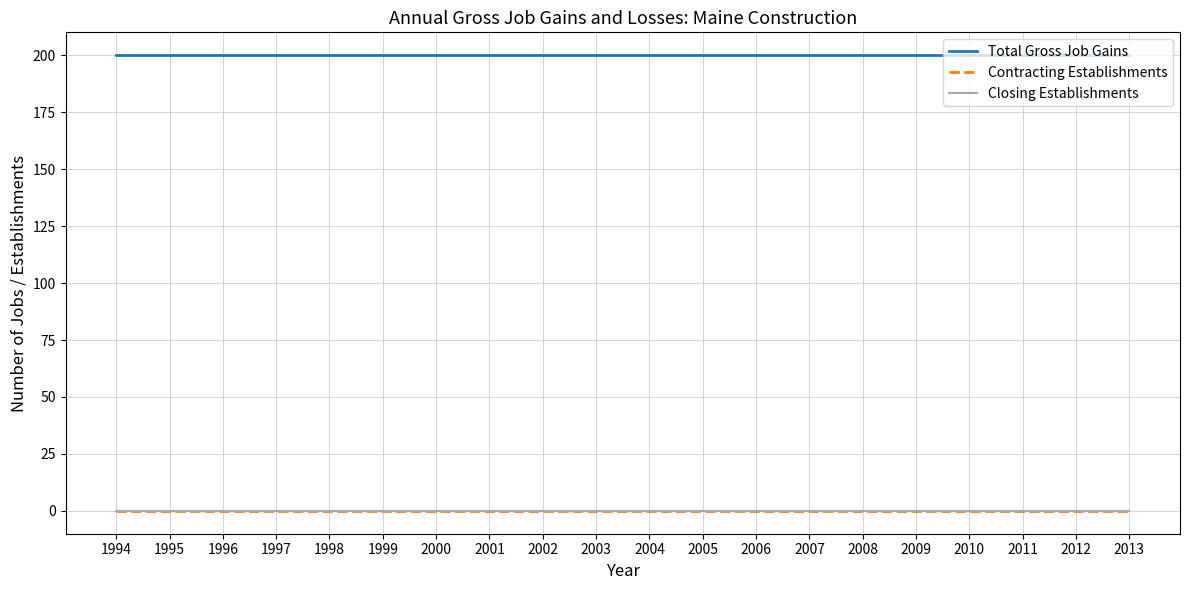

Does the chart display data point markers on the line(s)?

No